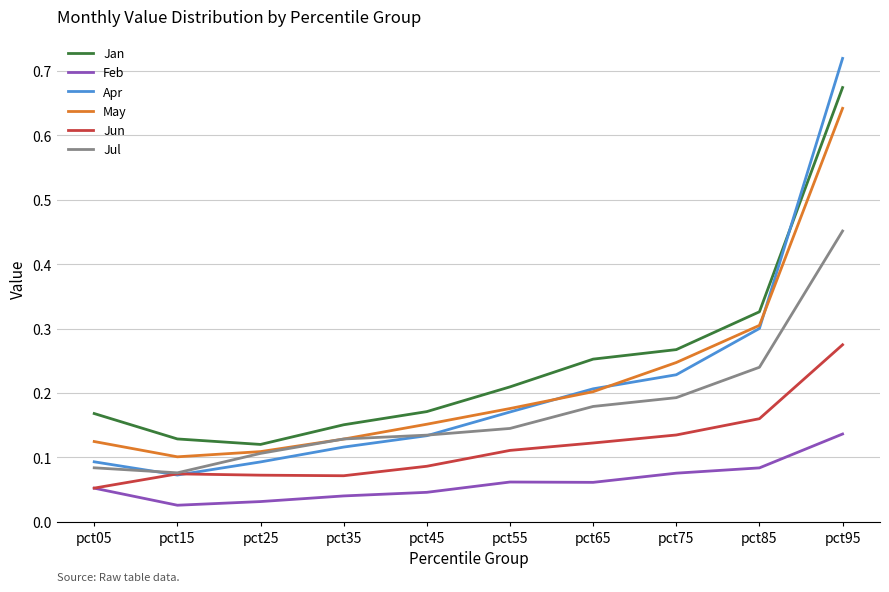

Does the chart have visible grid lines?

Yes